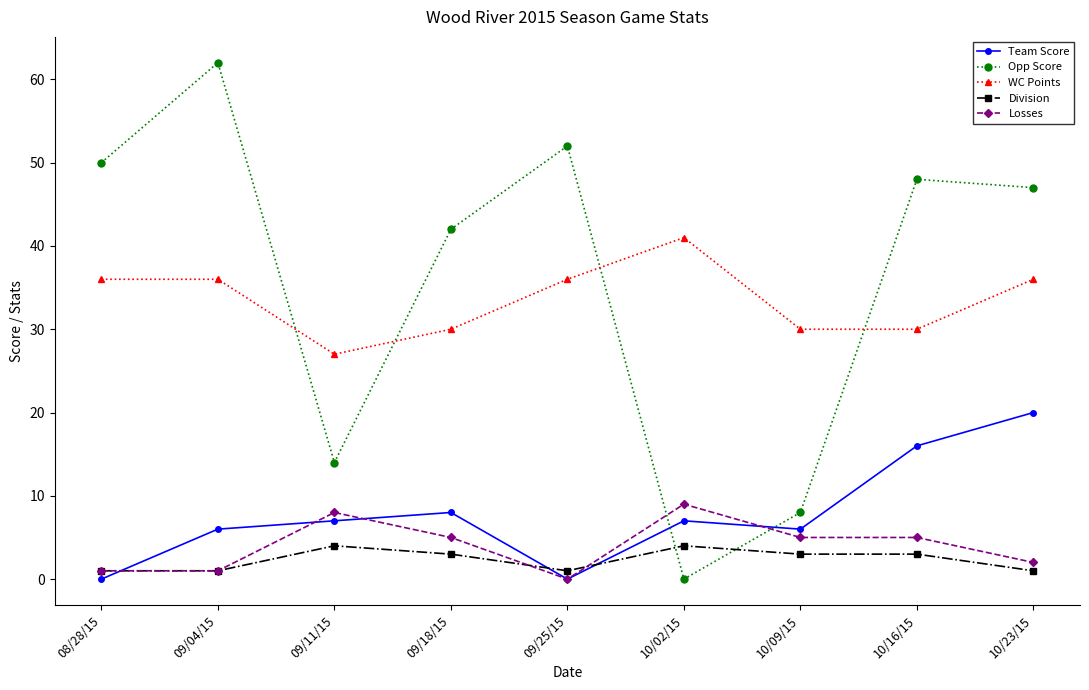

True or false: Opp Score and Team Score cross at least once.

True